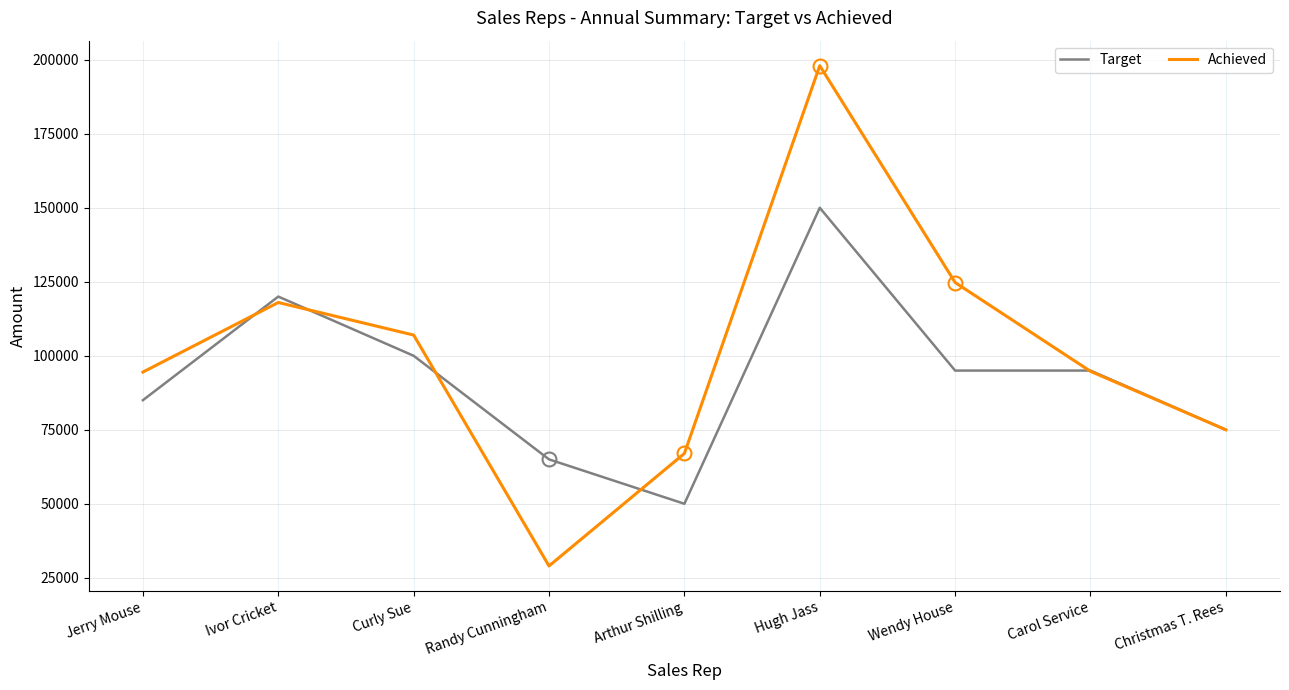

At which label is Target closest to 100000?

Curly Sue